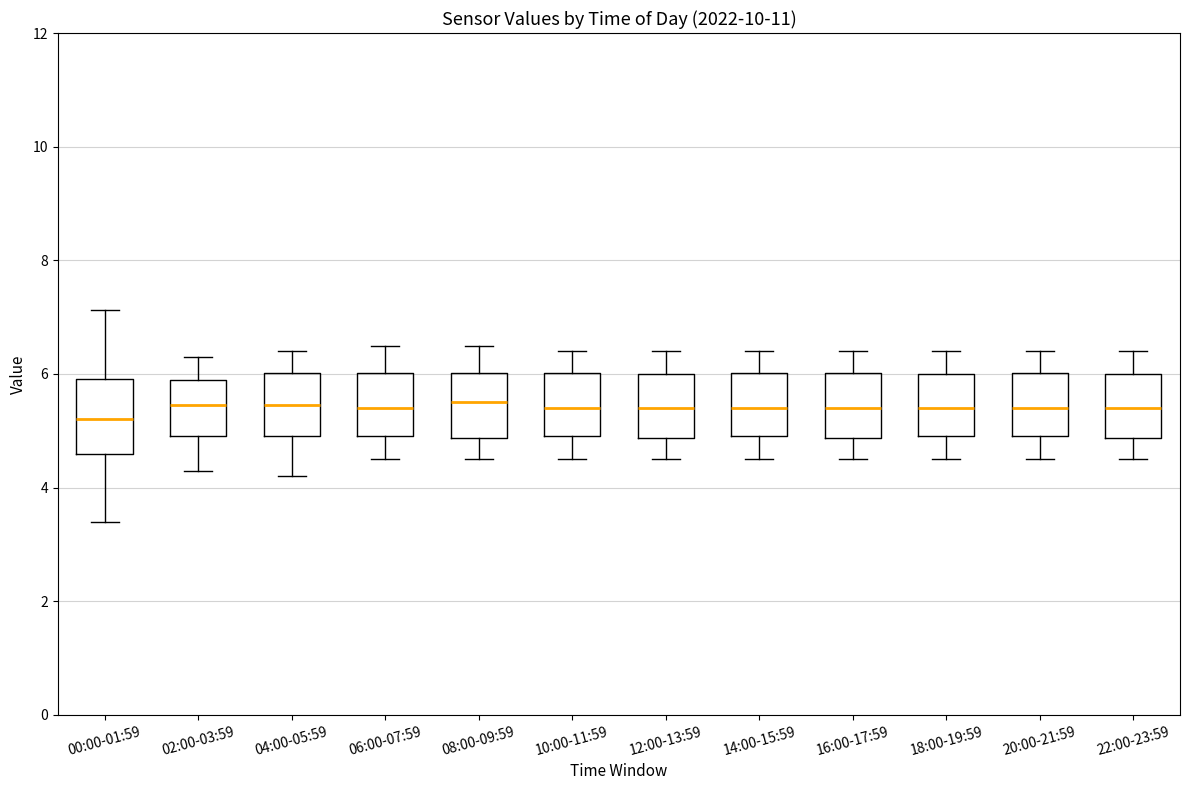

Reading left to right, transcribe this box plot: for each box, give where its median line is, the range the box spans, and where its two whiskers end, as read against the y-axis. The values are not printed on the chart, so give them approximately, as read against the axis.

00:00-01:59: median 5.2, box 4.6 to 6.0, whiskers 3.4 to 7.2
02:00-03:59: median 5.4, box 5.0 to 6.0, whiskers 4.4 to 6.4
04:00-05:59: median 5.4, box 5.0 to 6.0, whiskers 4.2 to 6.4
06:00-07:59: median 5.4, box 5.0 to 6.0, whiskers 4.6 to 6.6
08:00-09:59: median 5.6, box 4.8 to 6.0, whiskers 4.6 to 6.6
10:00-11:59: median 5.4, box 5.0 to 6.0, whiskers 4.6 to 6.4
12:00-13:59: median 5.4, box 4.8 to 6.0, whiskers 4.6 to 6.4
14:00-15:59: median 5.4, box 5.0 to 6.0, whiskers 4.6 to 6.4
16:00-17:59: median 5.4, box 4.8 to 6.0, whiskers 4.6 to 6.4
18:00-19:59: median 5.4, box 5.0 to 6.0, whiskers 4.6 to 6.4
20:00-21:59: median 5.4, box 5.0 to 6.0, whiskers 4.6 to 6.4
22:00-23:59: median 5.4, box 4.8 to 6.0, whiskers 4.6 to 6.4